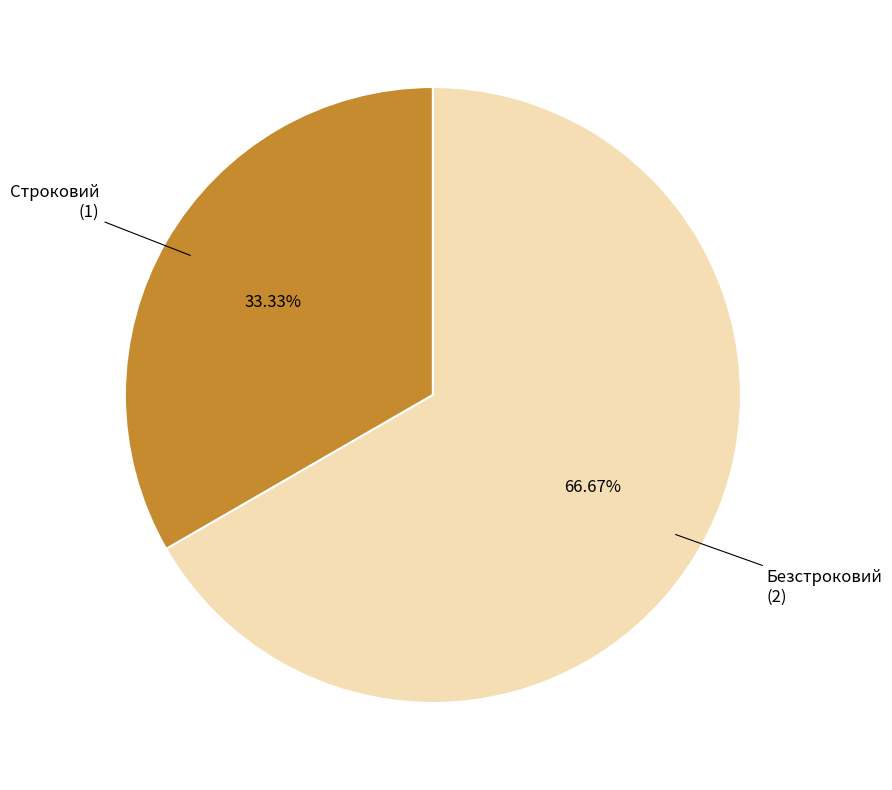

How many slices are in this pie chart?

2